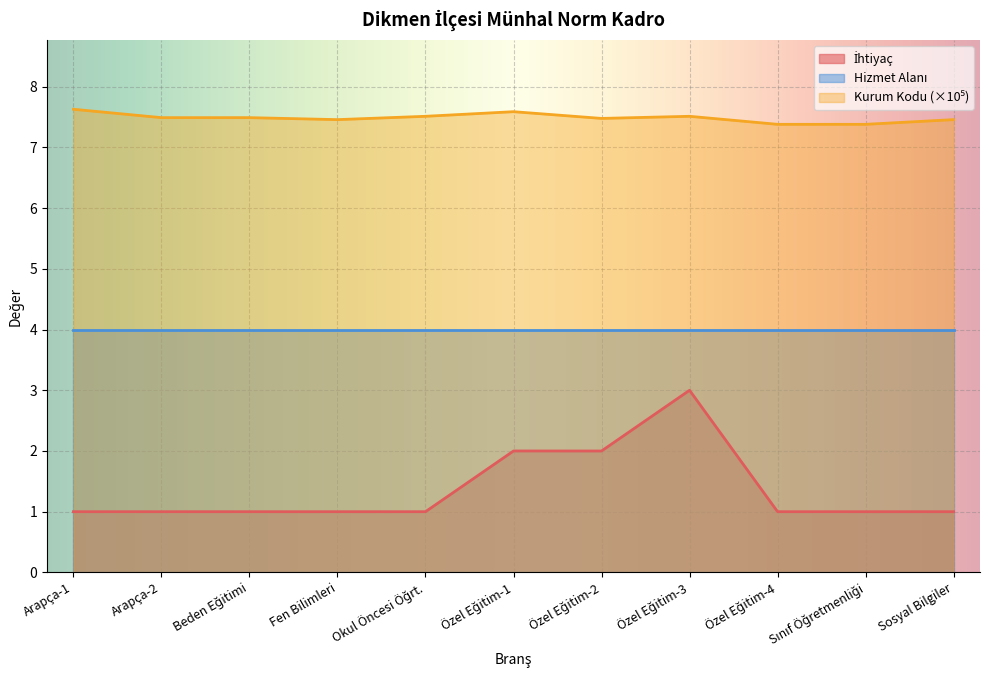

What is the label of the 2nd point from the right?

Sınıf Öğretmenliği